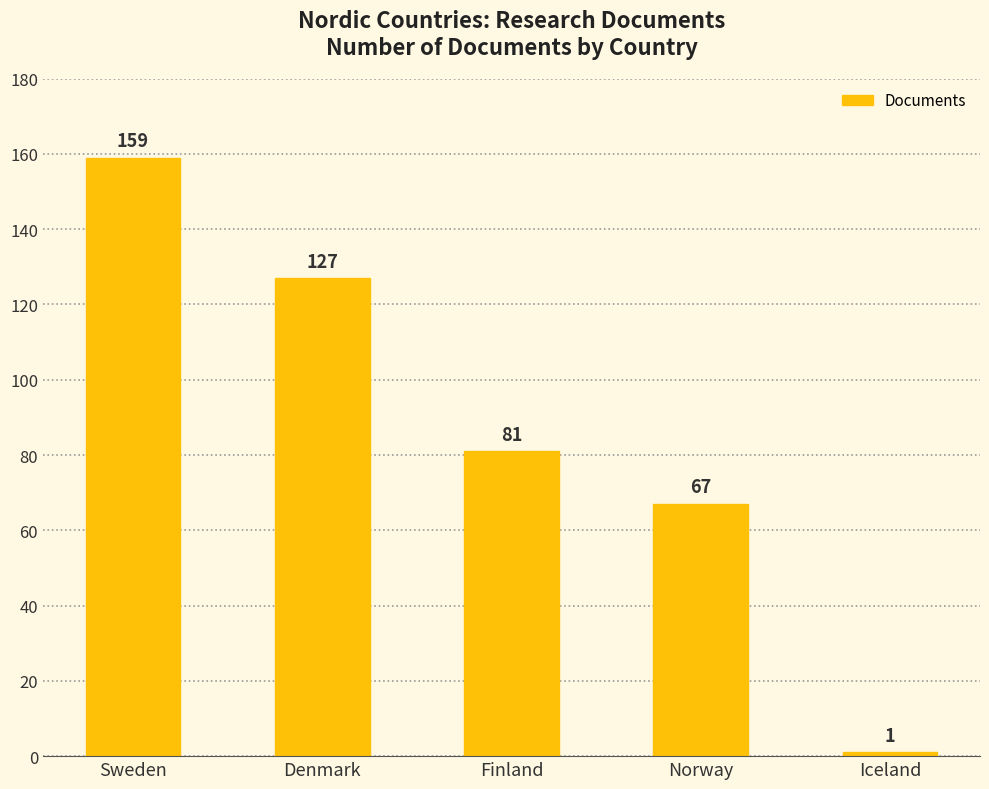

What is the smallest value displayed?

1